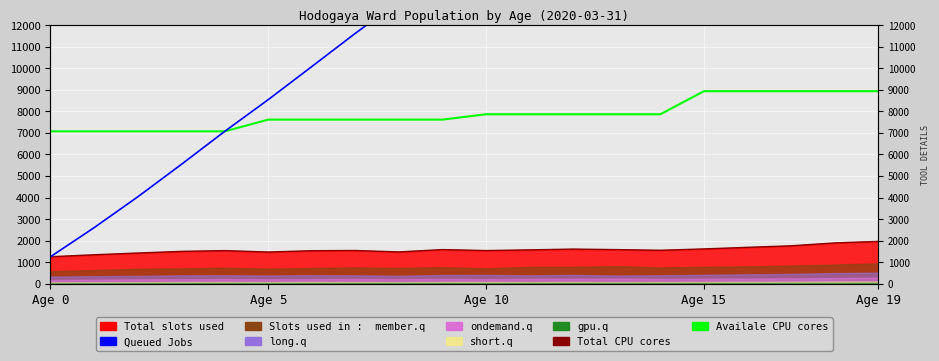

True or false: Queued Jobs and Availale CPU cores cross at least once.

False